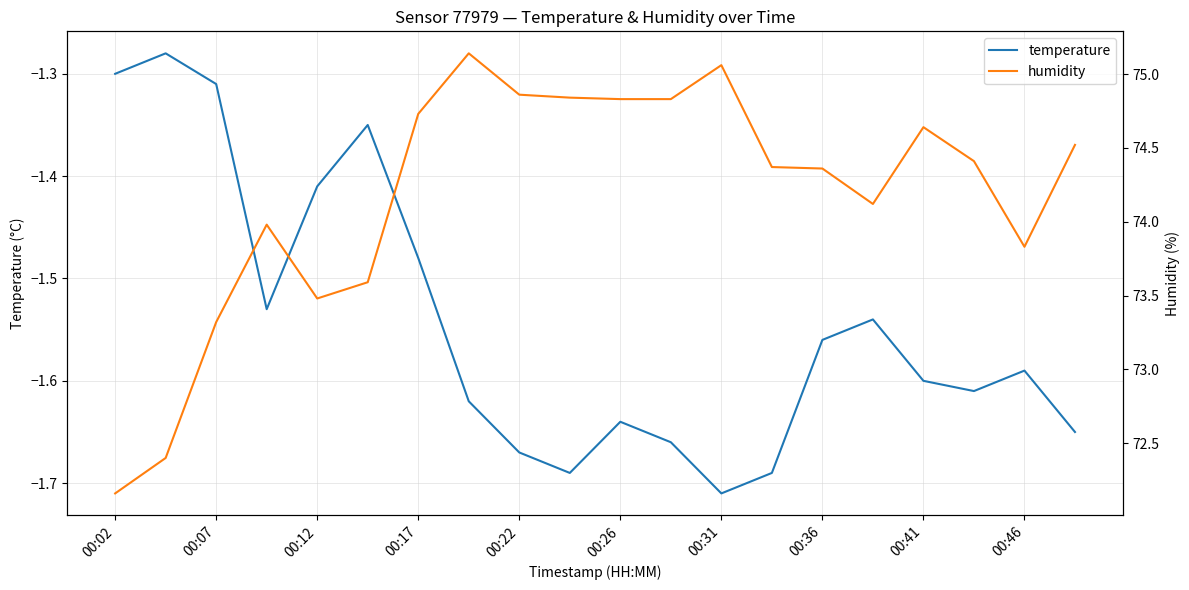

Which series changed the most between 13 and 17?

temperature